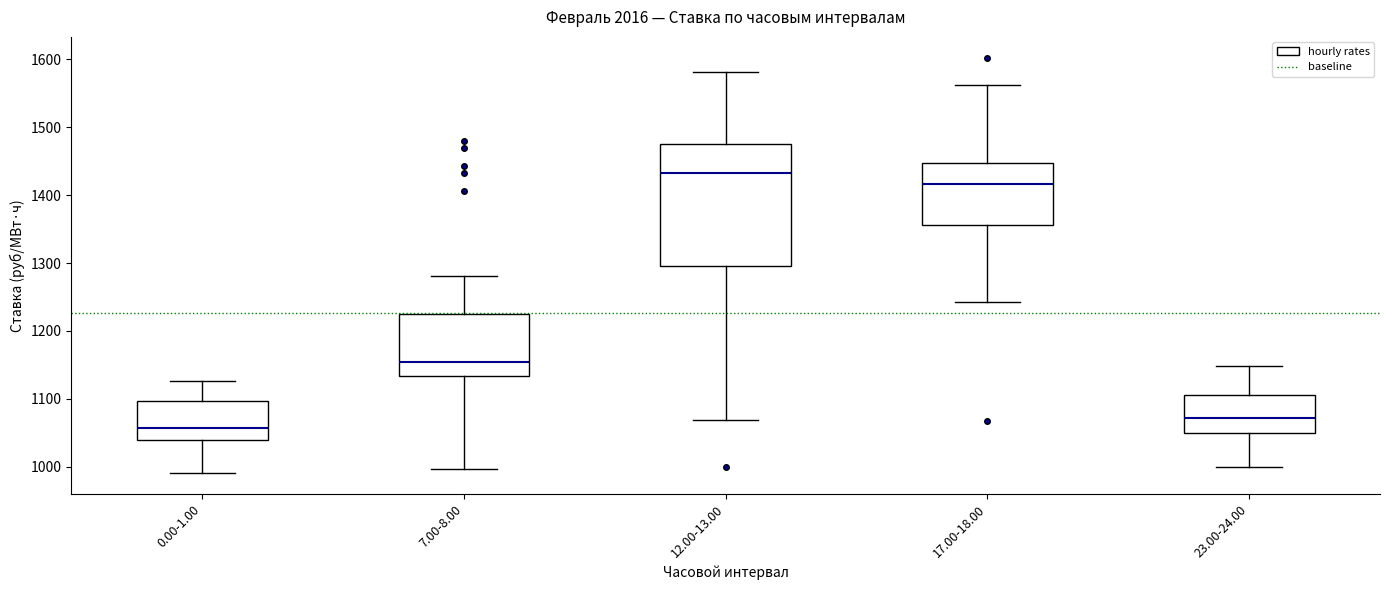

Comparing the boxes themselves (not the whiskers), which one is the tallest?

12.00-13.00